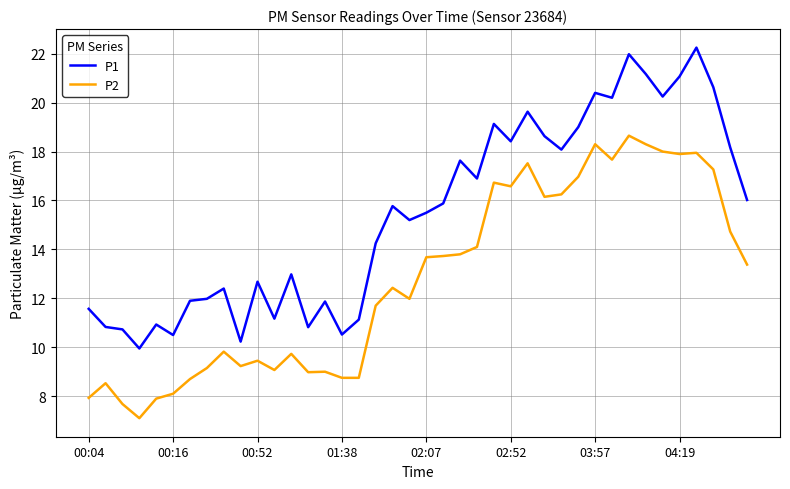

True or false: P1 and P2 cross at least once.

False